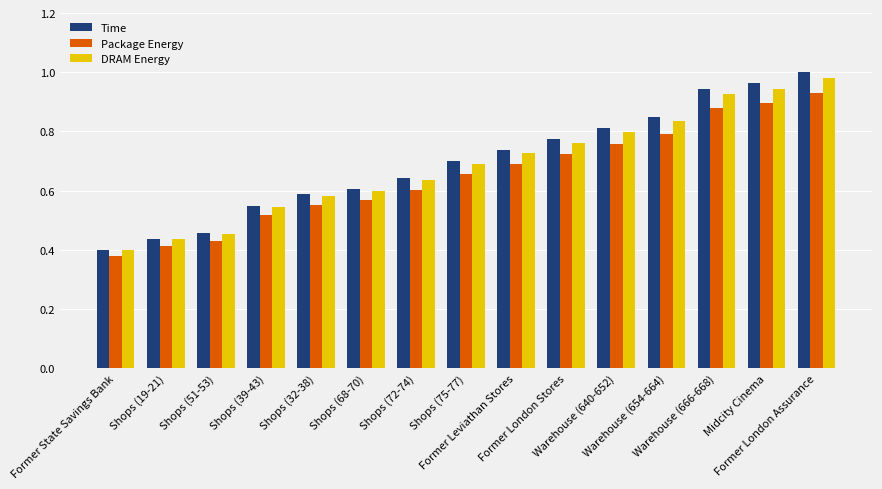

Which category has the highest value across all series?

Former London Assurance